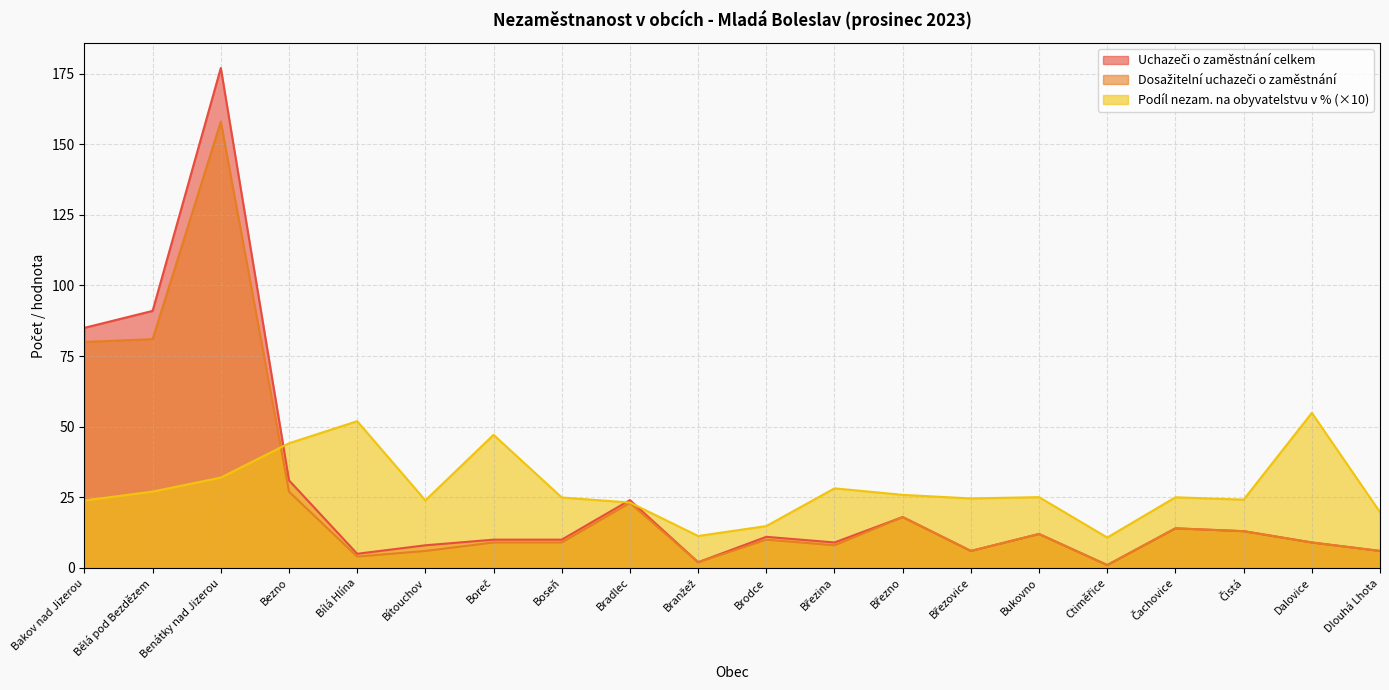

What is the sum of all Uchazeči o zaměstnání celkem values?

542.0